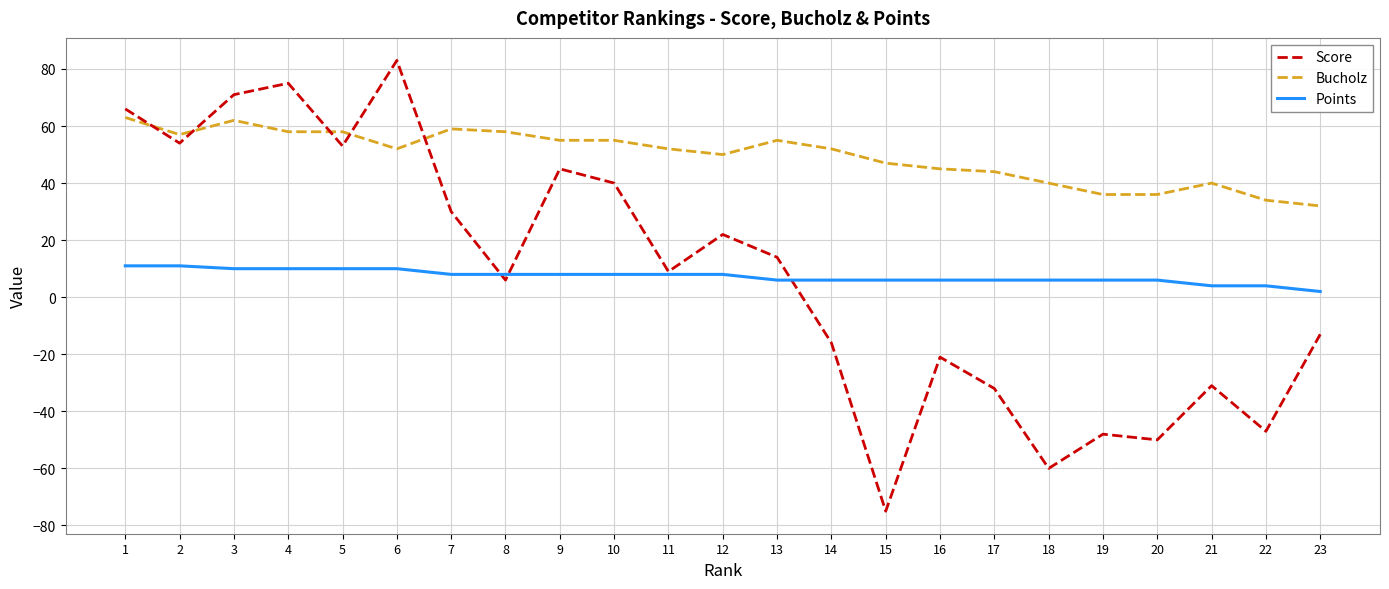

What is the sum of all Bucholz values?

1140